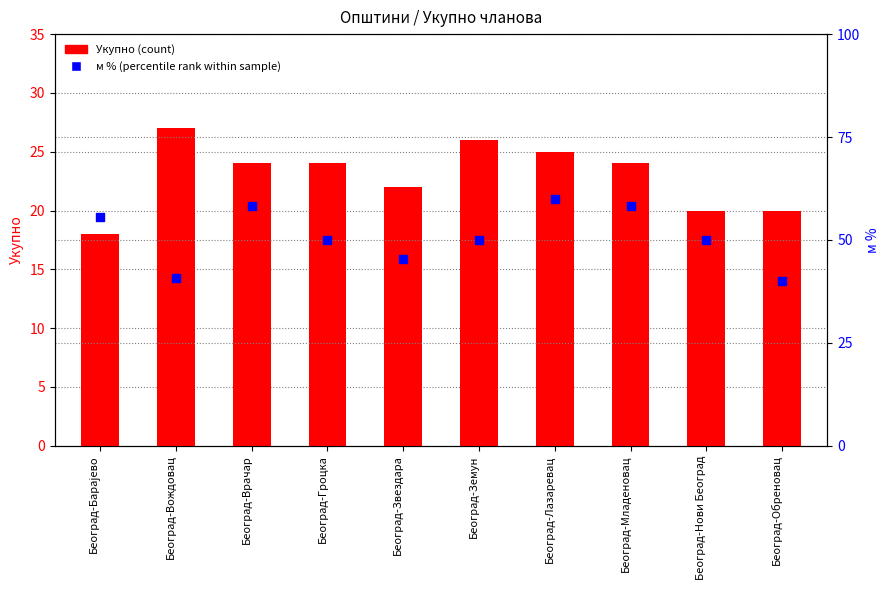

Which series contains the lowest Y value?

Укупно (count)